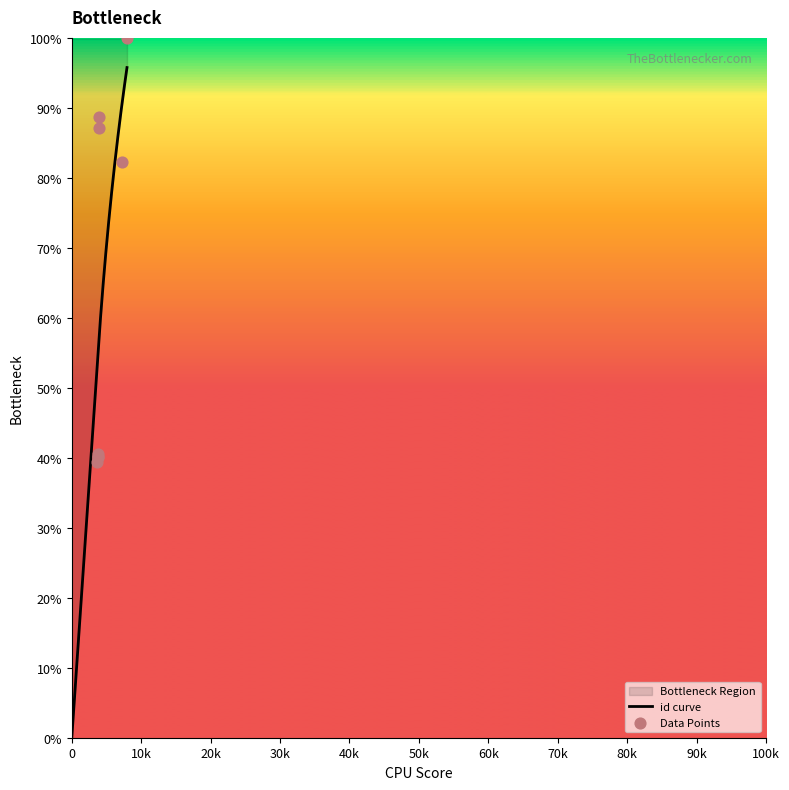

Between 3804 and 3640, which is larger?

3804